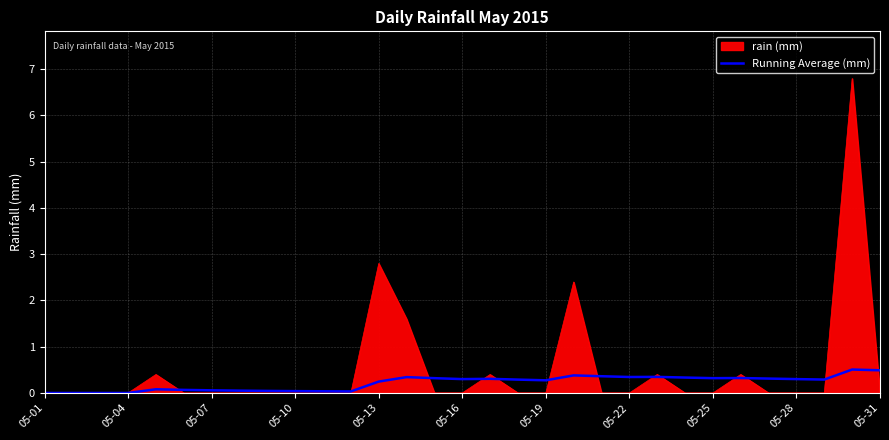

What is the highest value of the rain (mm) series?

6.8